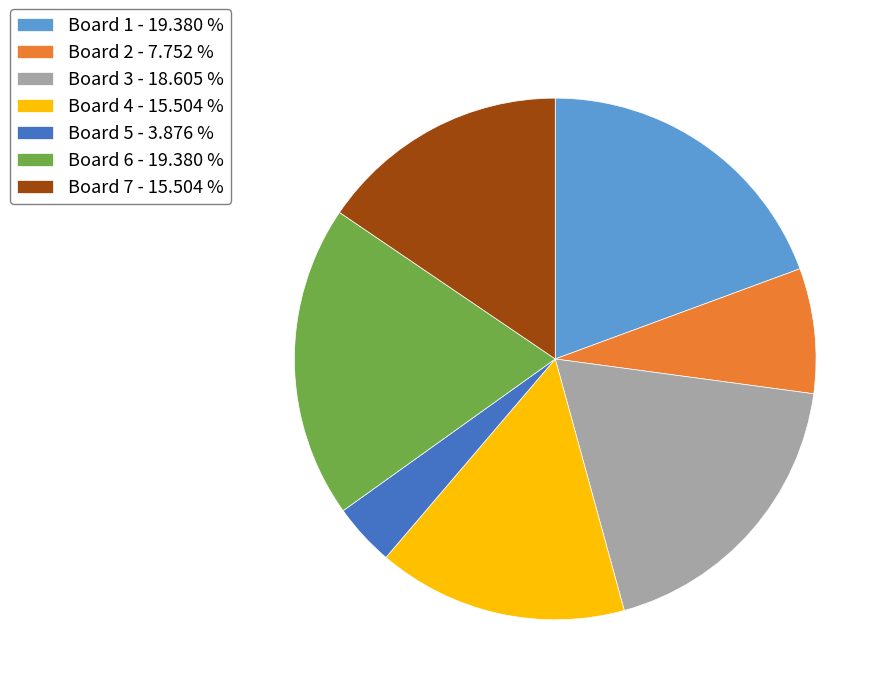

Is it true that Board 1 is 25% of the pie?

False